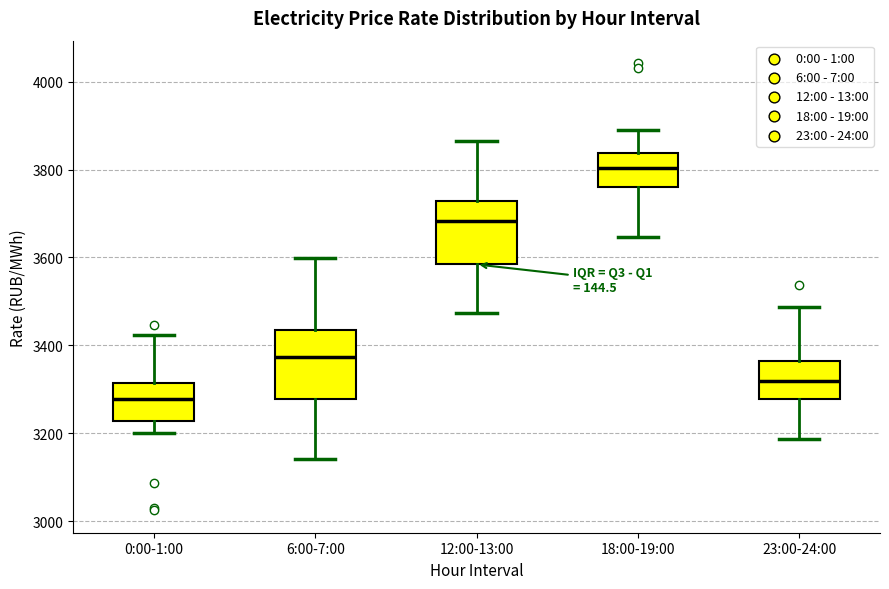

Where is the upper edge of the box for 6:00-7:00 on the y-axis? The values are not printed on the chart, so give them approximately, as read against the axis.

3440